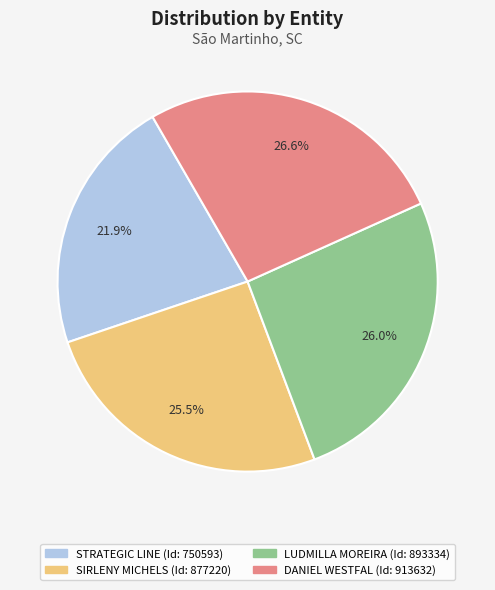

Is there any slice that represents more than half of the pie?

No